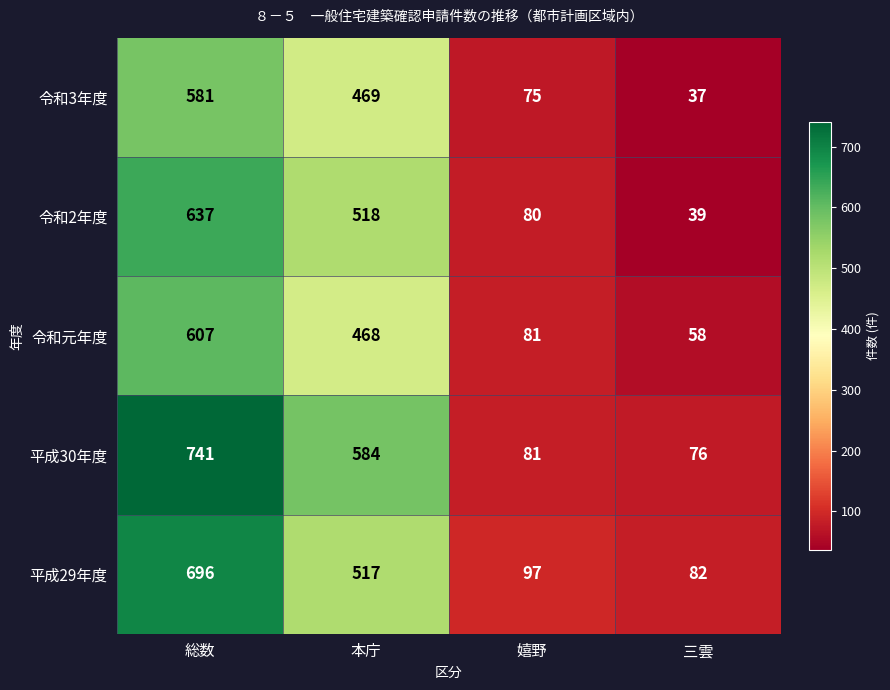

At which category does the chart reach its peak across all series?

総数